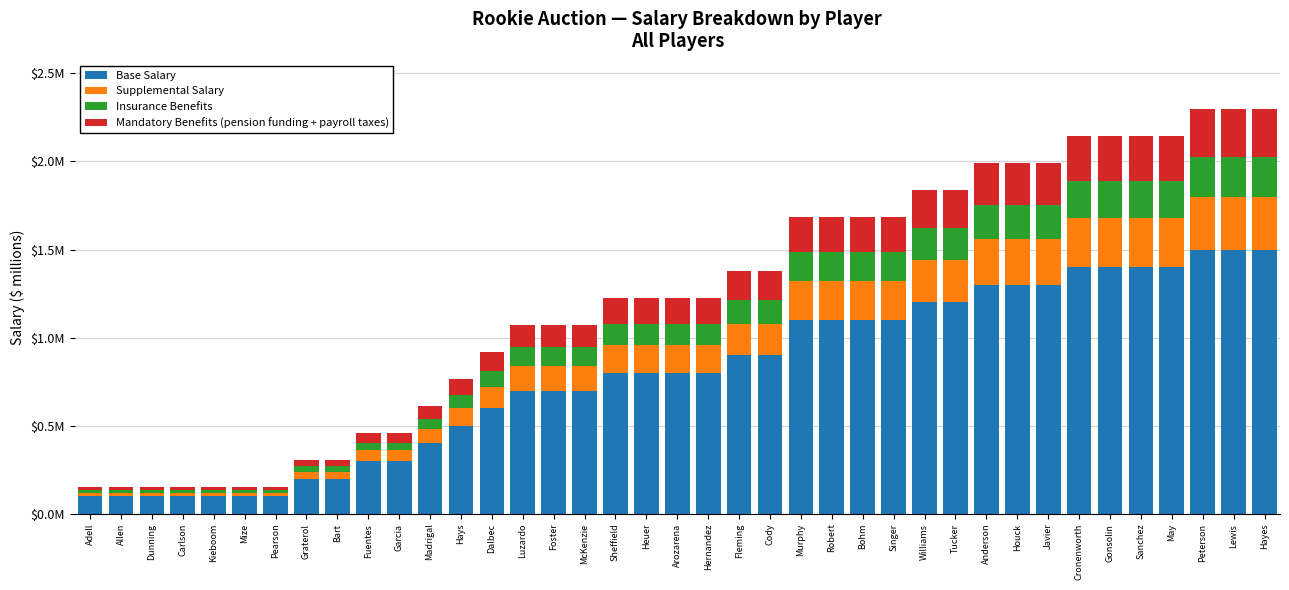

Which has a higher value, Cronenworth or Hays?

Cronenworth